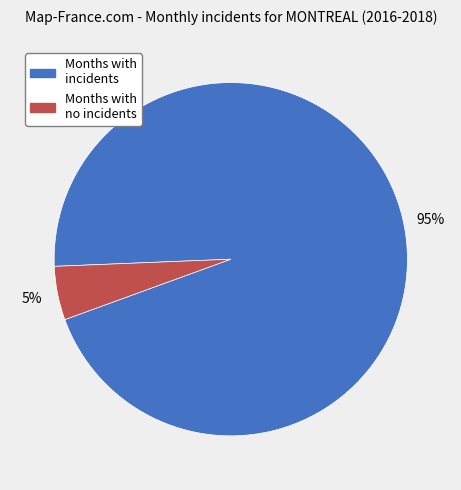

To the nearest percent, what is the average slice percentage?

50%